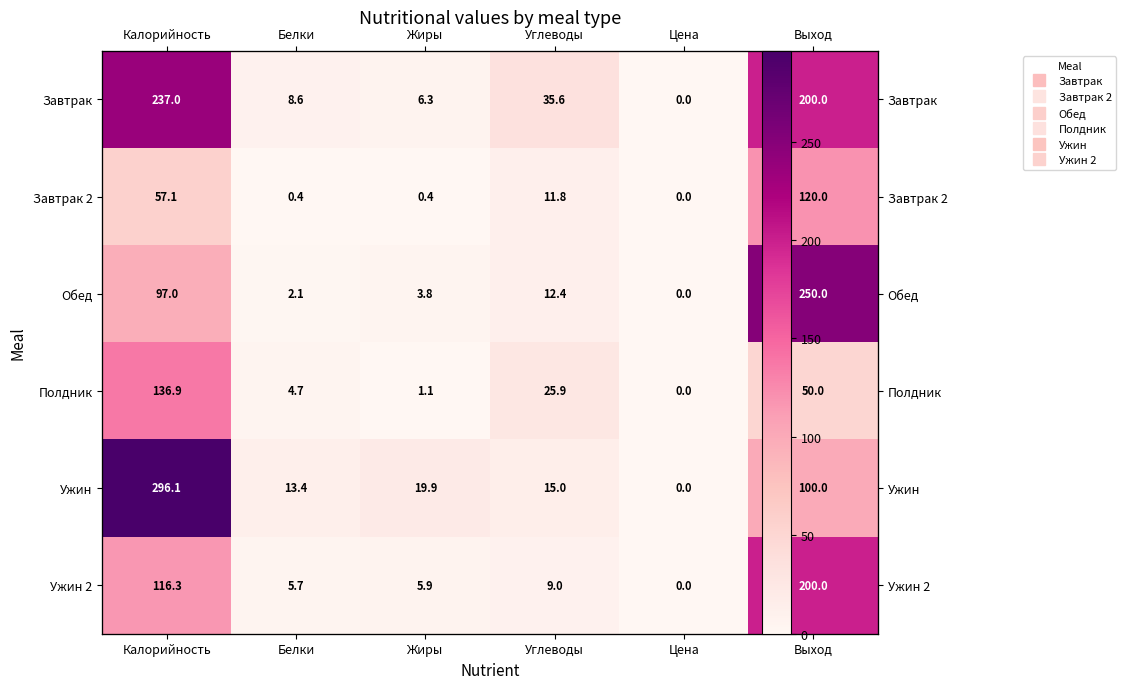

Is it true that Завтрак 2 equals 0.7 at Белки?

False